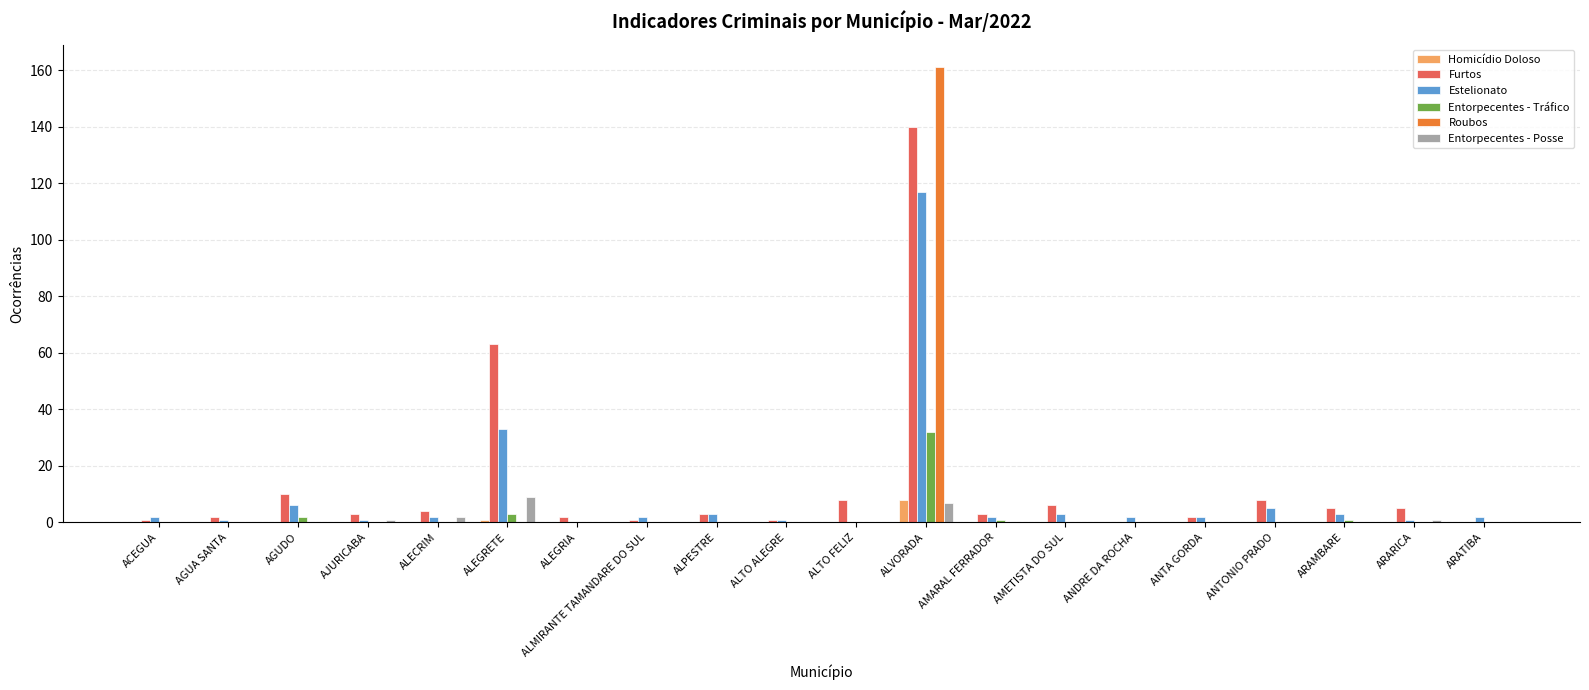

Is it true that Entorpecentes - Tráfico equals 11 at ALTO ALEGRE?

False